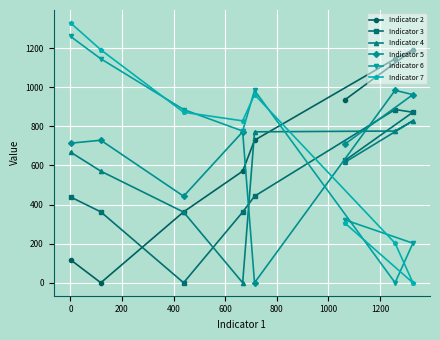

At how many categories does at least one series exceed 1067?

4